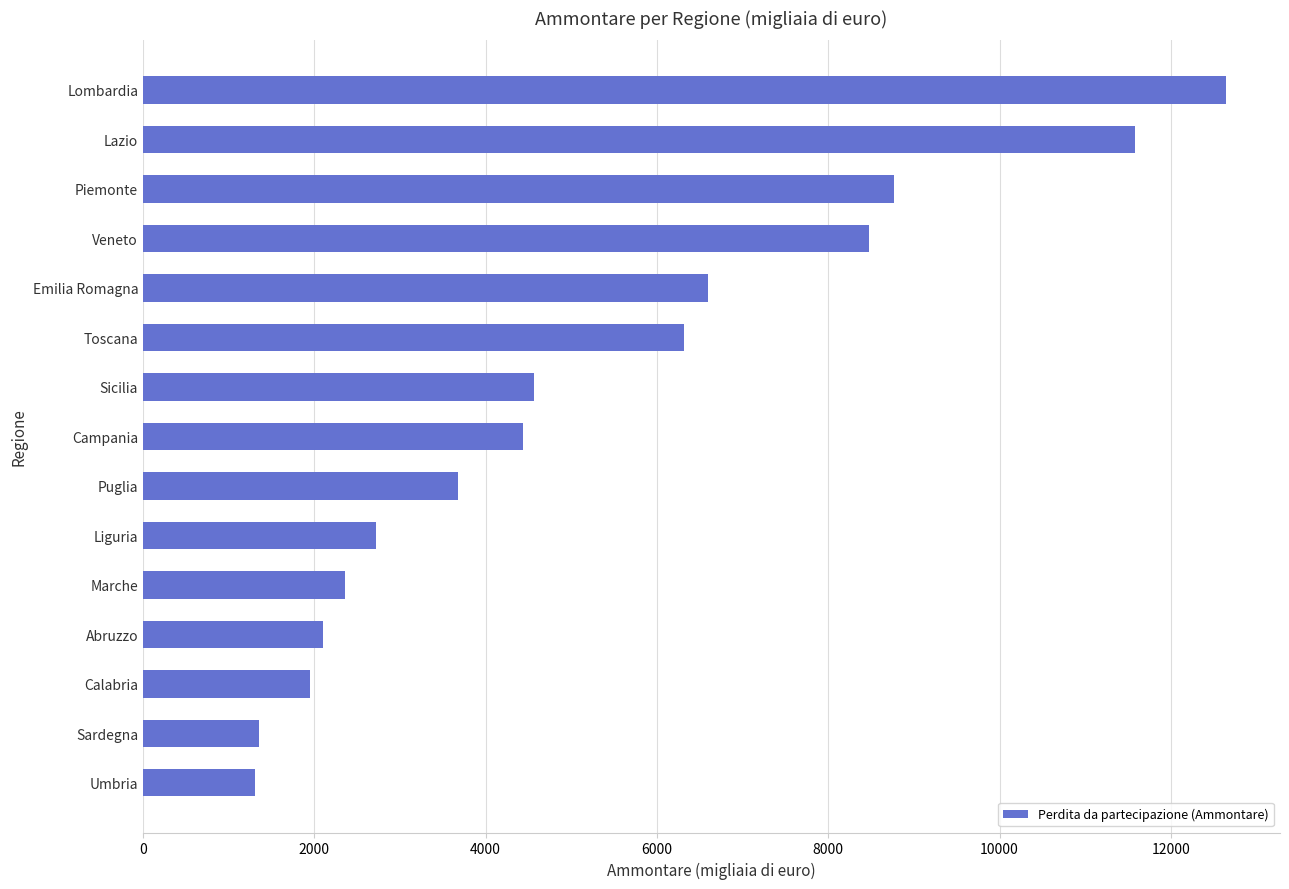

What is the label of the 14th bar from the top?

Sardegna